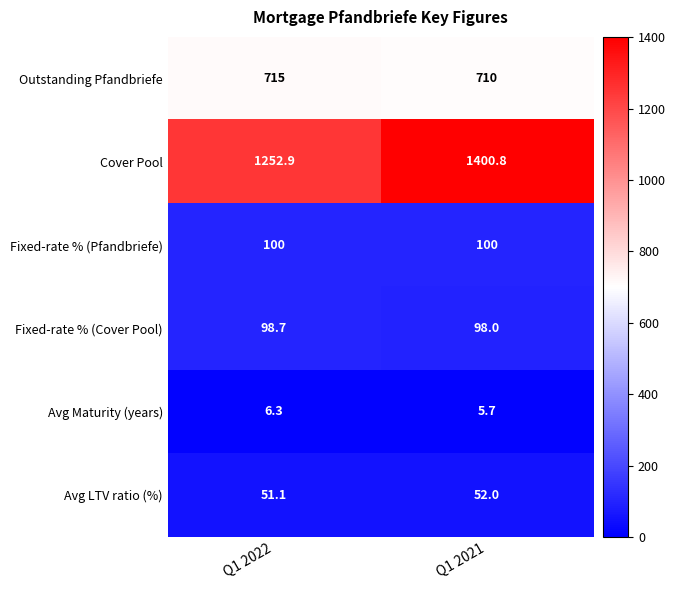

Which series changed the most between Q1 2022 and Q1 2021?

Cover Pool